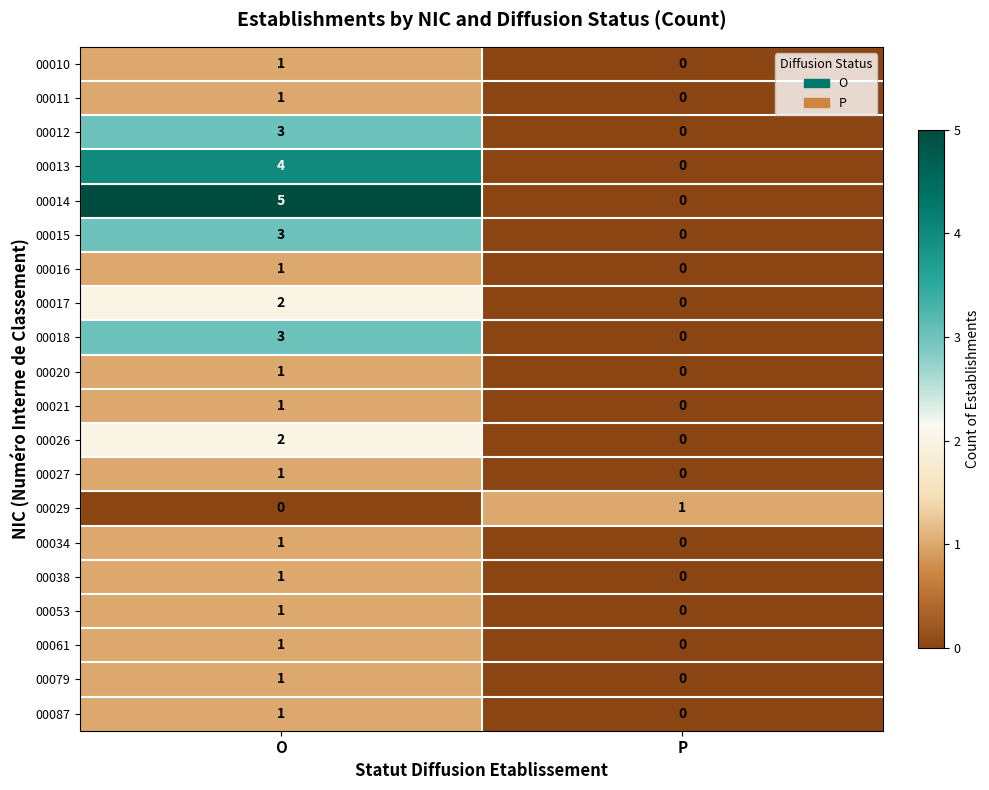

List the labels in order of 00020 value, smallest first.

P, O